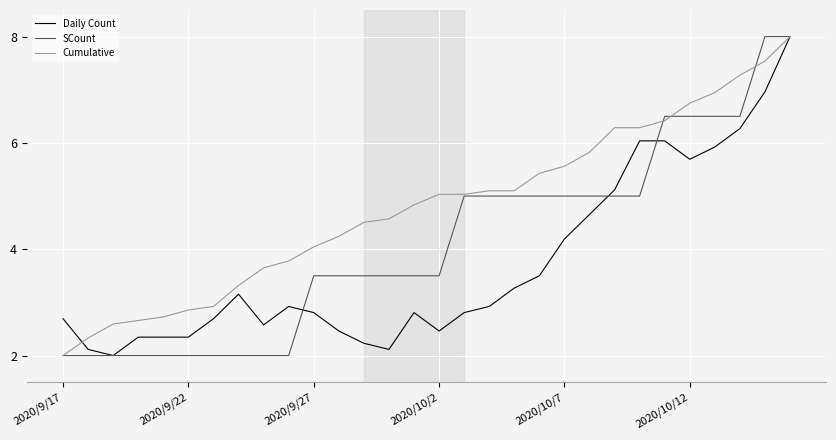

What is the maximum value for Daily Count?

8.0